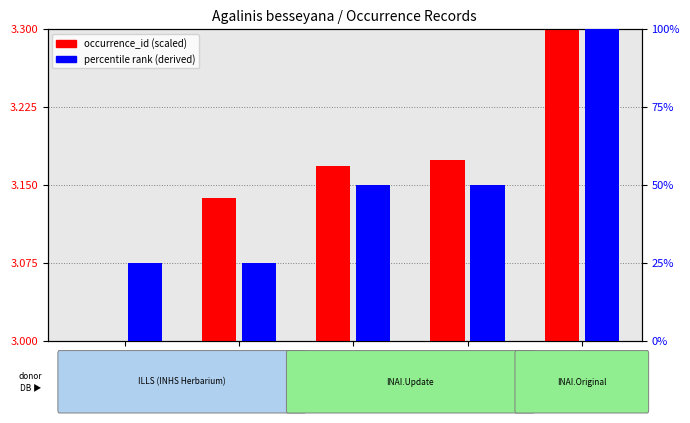

Rank the series by their average value, from lowest to highest.

occurrence_id (scaled), percentile rank (derived)